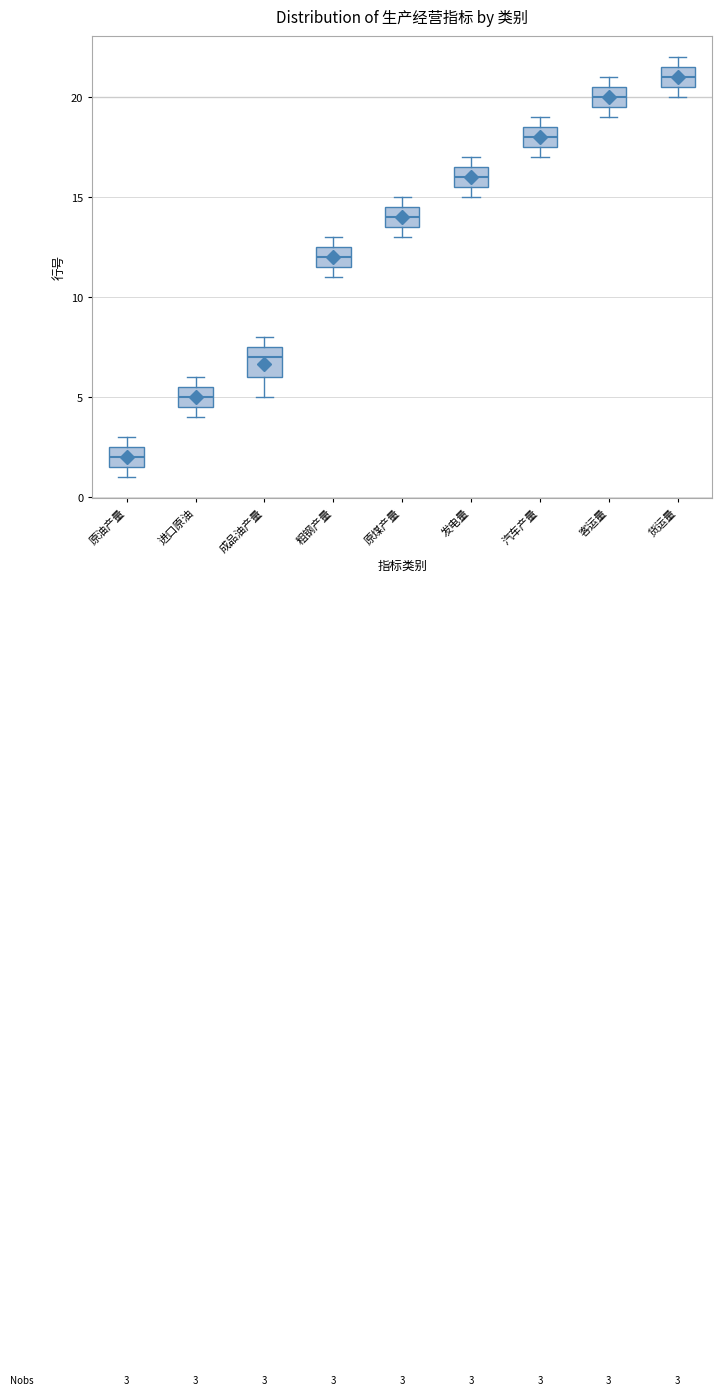

Which box has the highest median line?

货运量